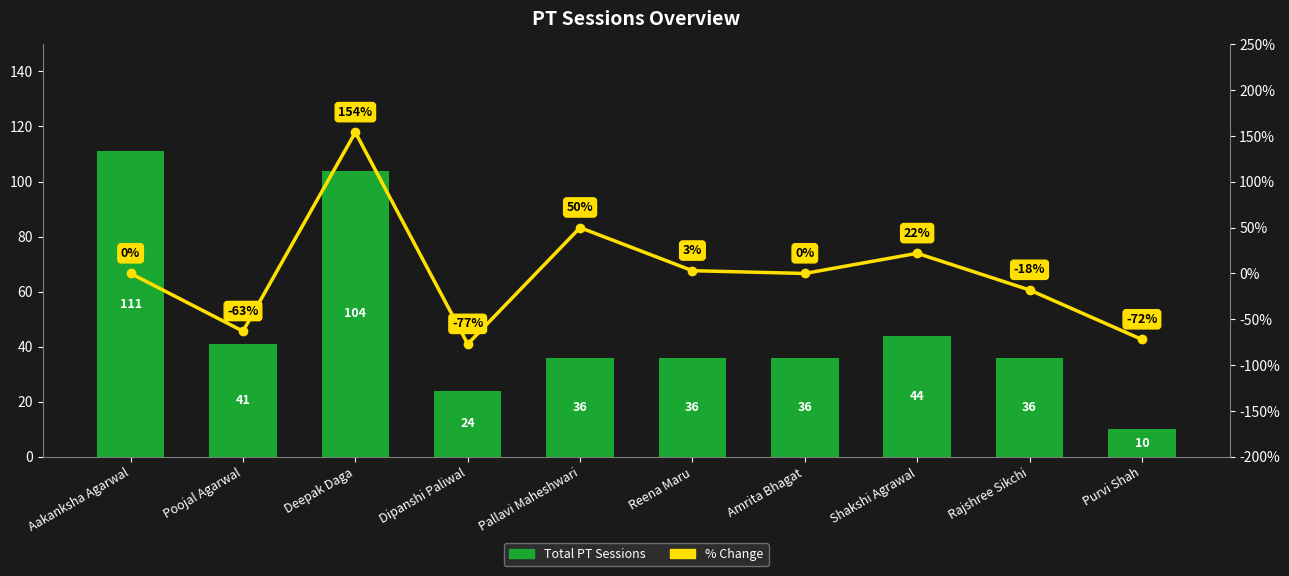

Reading left to right, list all the values displayed in this chart.

Total PT Sessions: 111	41	104	24	36	36	36	44	36	10
% Change: 0	-63	154	-77	50	3	0	22	-18	-72